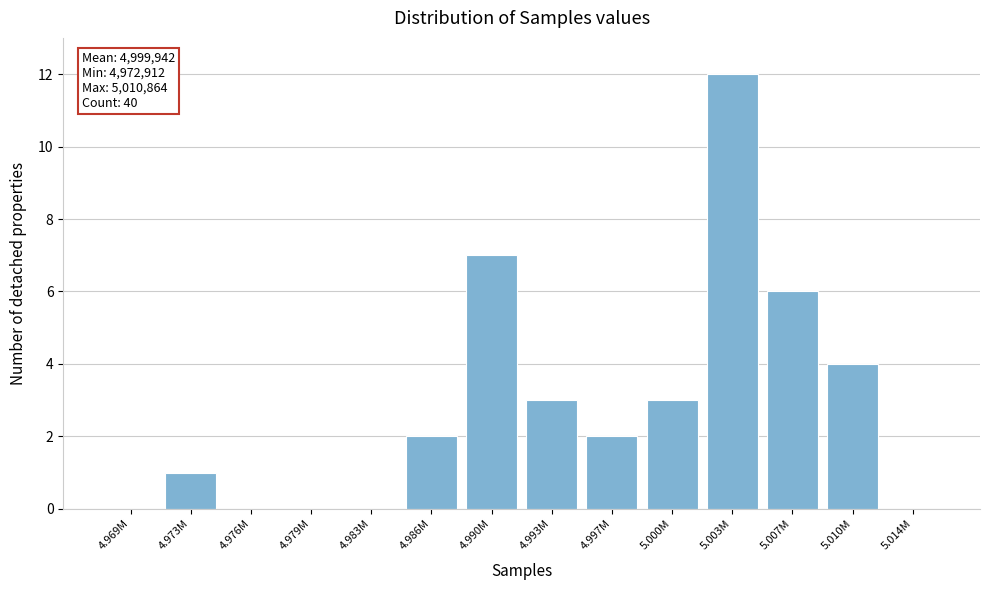

Reading right to left, what are all the values shown in this chart?

5.014M=0	5.010M=4	5.007M=6	5.003M=12	5.000M=3	4.997M=2	4.993M=3	4.990M=7	4.986M=2	4.983M=0	4.979M=0	4.976M=0	4.973M=1	4.969M=0